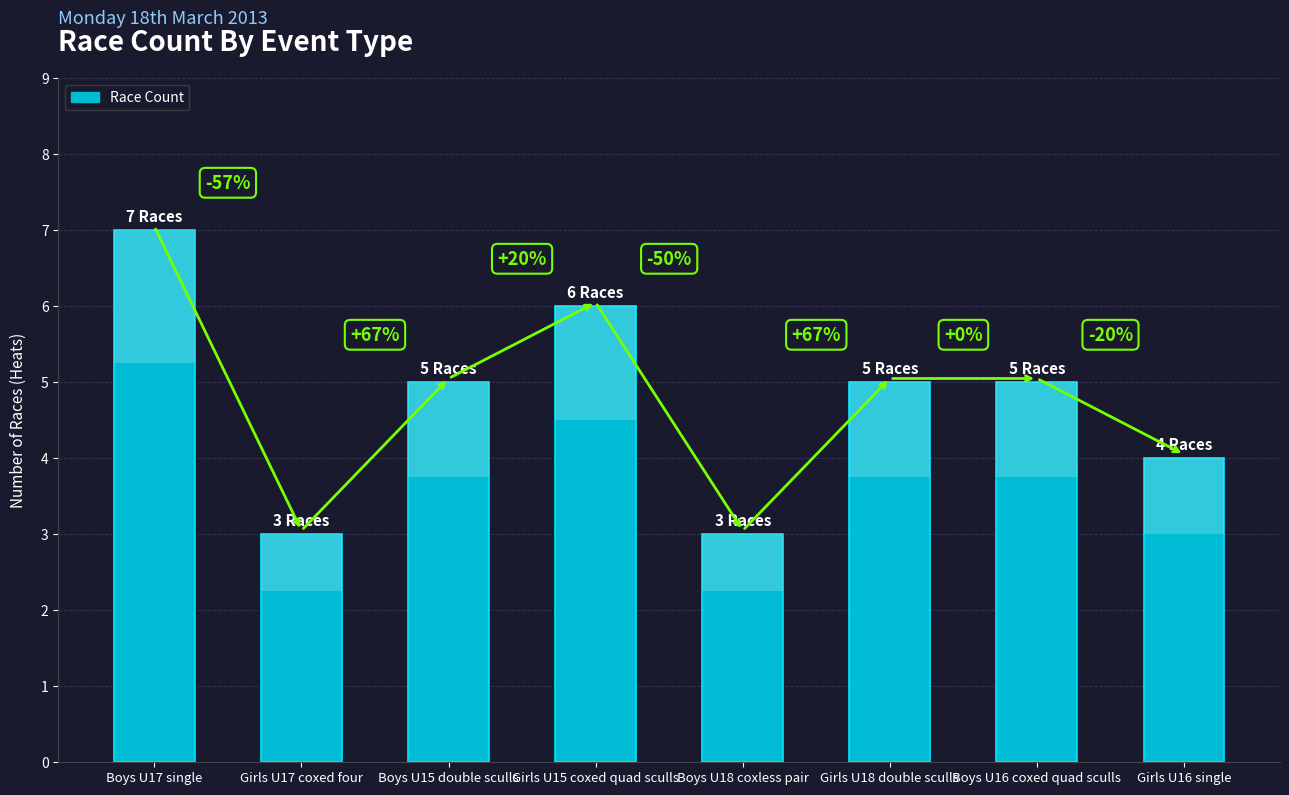

Approximately how many times larger is the value at Boys U15 double sculls compared to Girls U16 single?

1.2